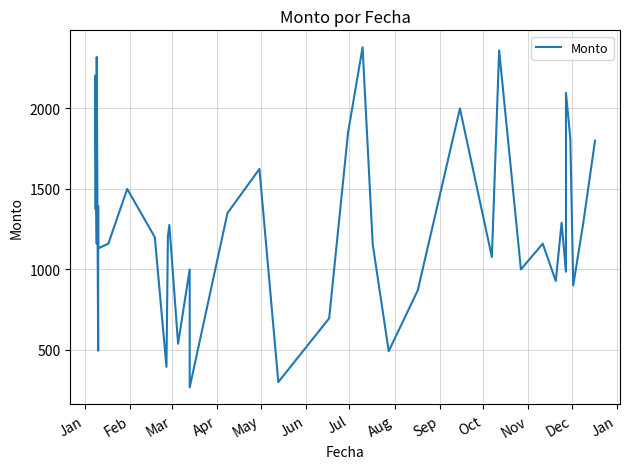

Where does the data first go above 1200?

Jan